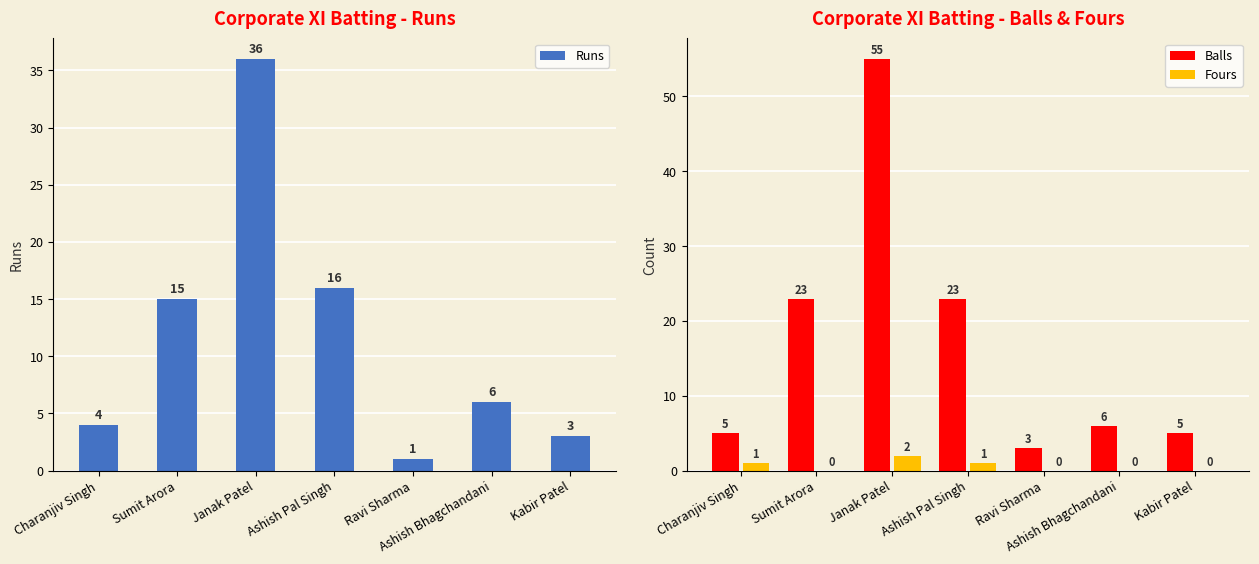

Does the chart contain stacked bars?

No